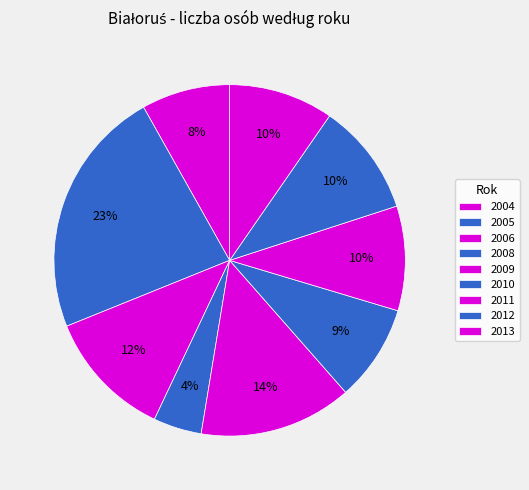

How many slices are in this pie chart?

9